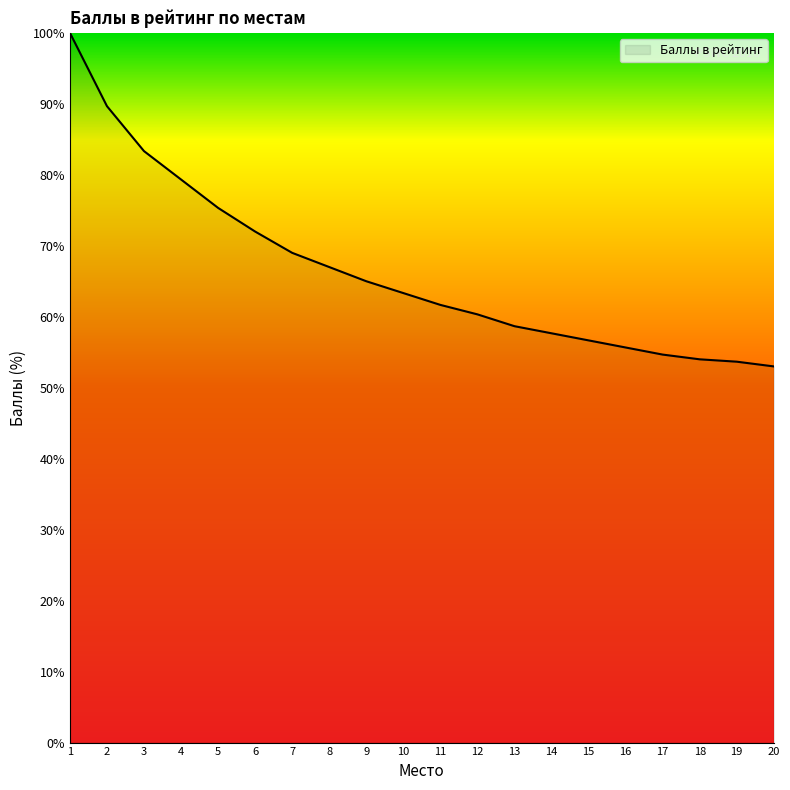

True or false: the data has more than 2 interior local peaks.

False